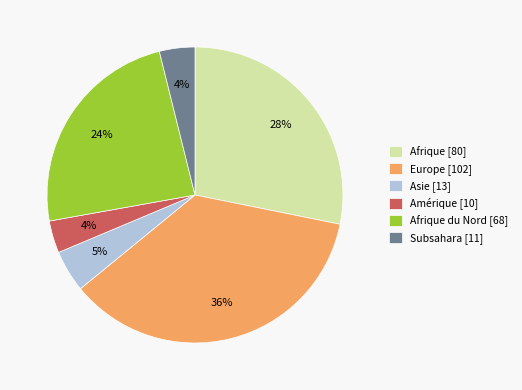

To the nearest percent, what is the difference between the Asie [13] and Amérique [10] slice percentages?

1%